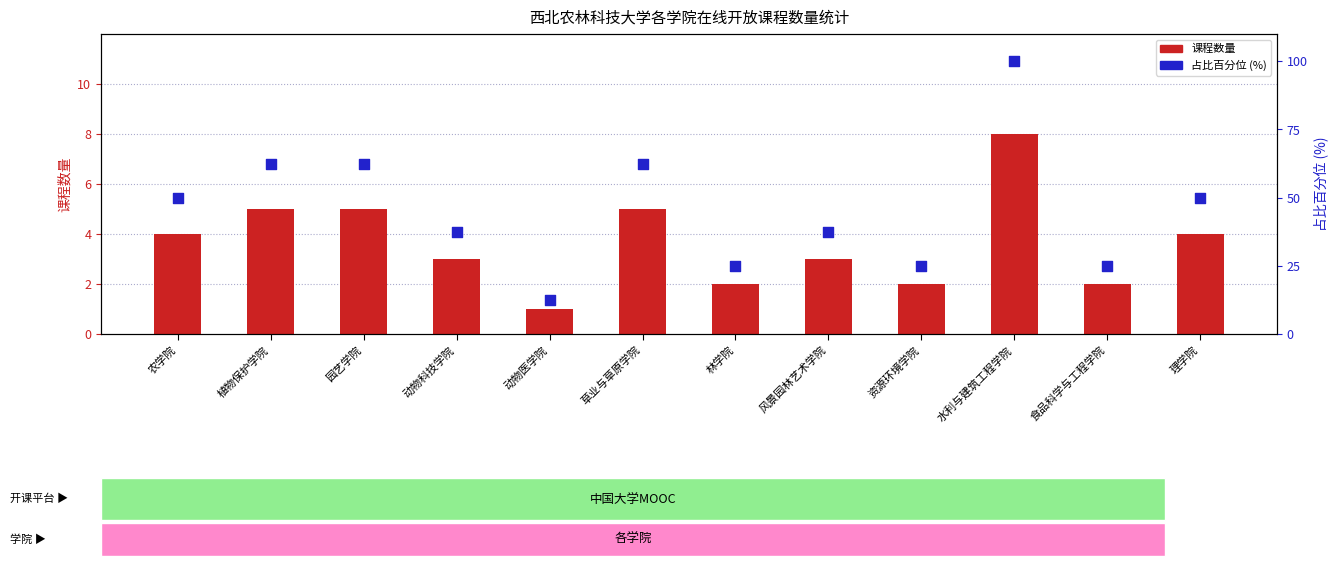

At which category is the sum across all series the highest?

水利与建筑工程学院